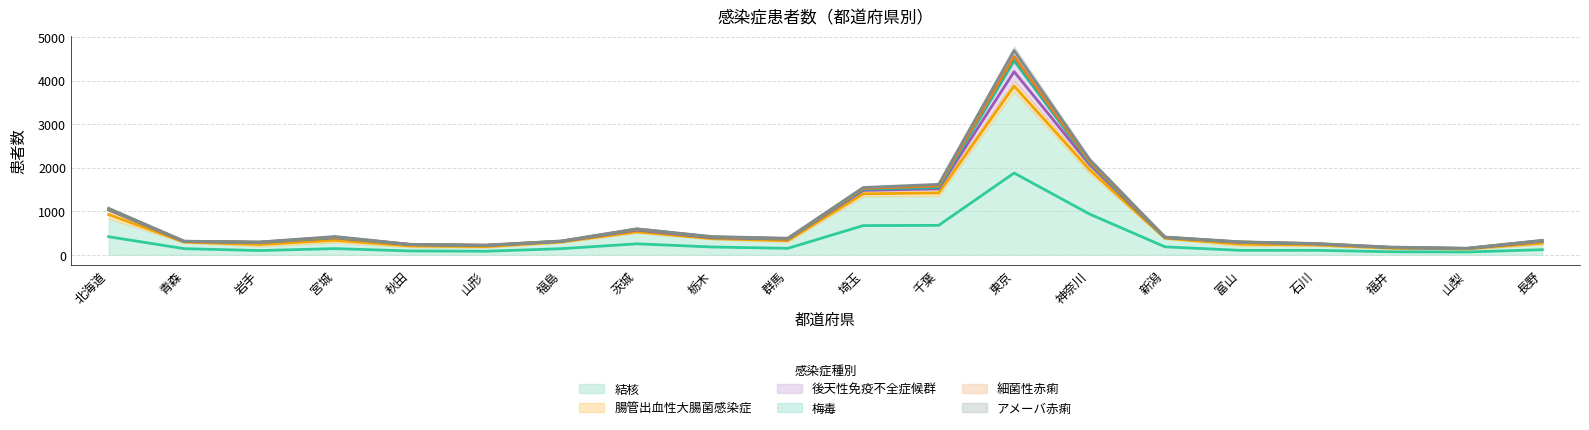

At how many categories does at least one series exceed 3493?

1